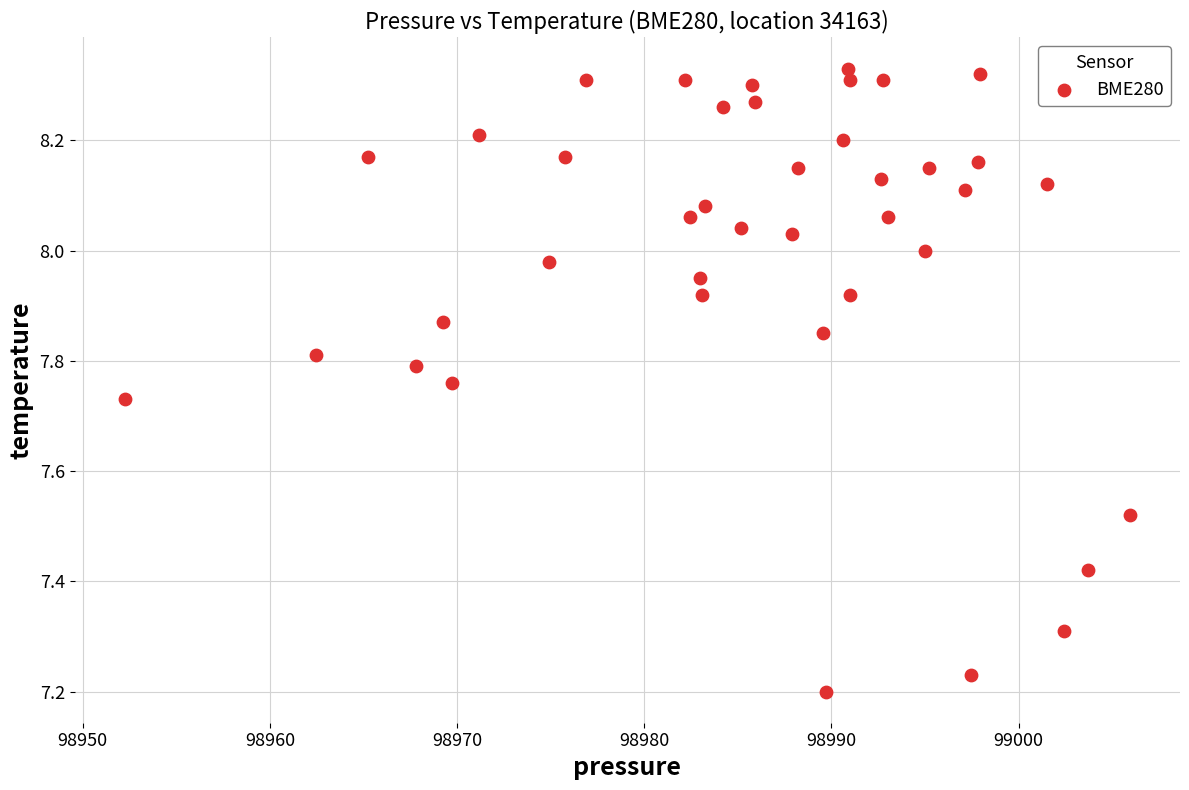

What is the range of X values (max minus min)?

53.7